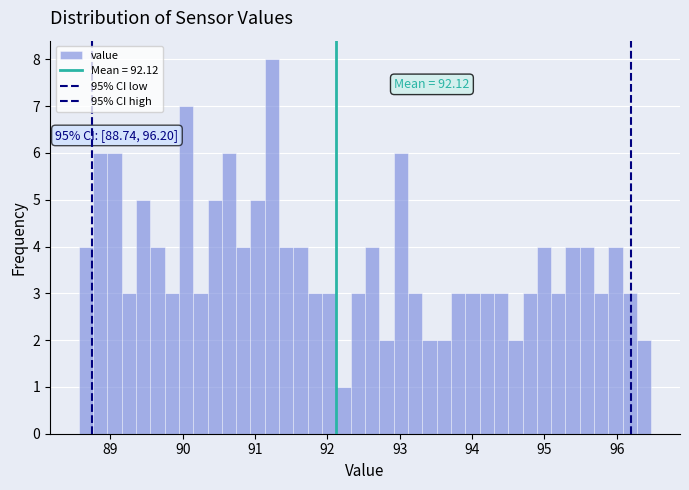

Read against the x-axis, roughly where is the centre of the tallest bar?

91.2